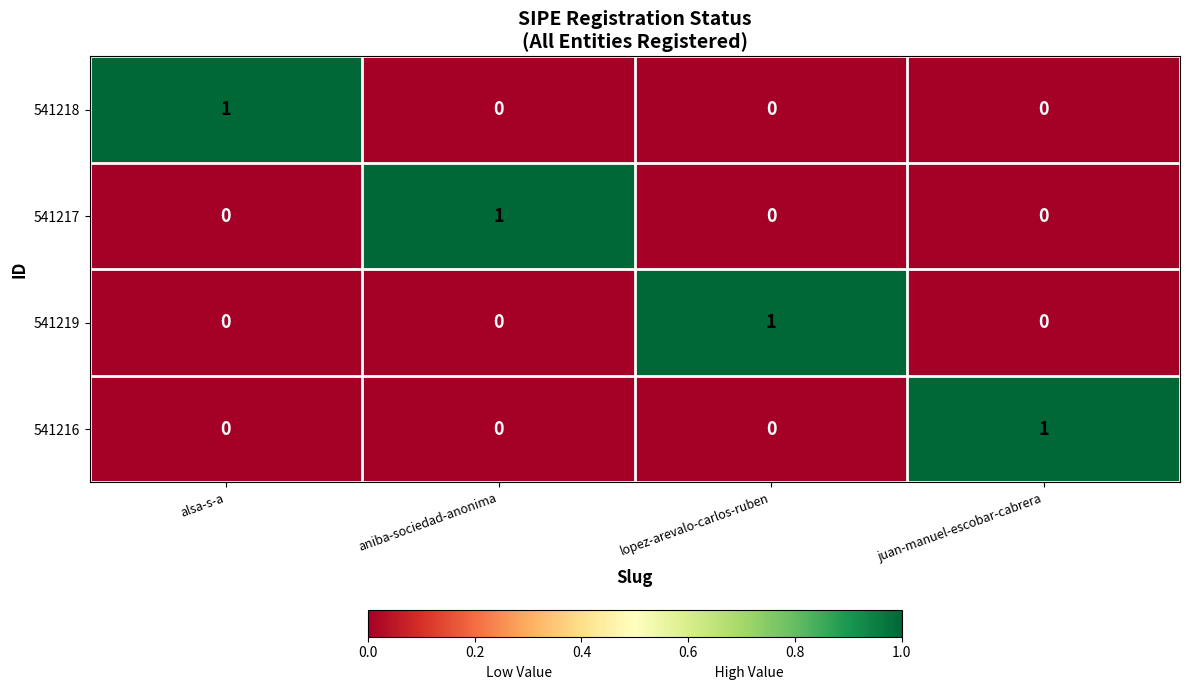

Reading left to right, list all the values displayed in this chart.

541218: alsa-s-a=1	aniba-sociedad-anonima=0	lopez-arevalo-carlos-ruben=0	juan-manuel-escobar-cabrera=0
541217: alsa-s-a=0	aniba-sociedad-anonima=1	lopez-arevalo-carlos-ruben=0	juan-manuel-escobar-cabrera=0
541219: alsa-s-a=0	aniba-sociedad-anonima=0	lopez-arevalo-carlos-ruben=1	juan-manuel-escobar-cabrera=0
541216: alsa-s-a=0	aniba-sociedad-anonima=0	lopez-arevalo-carlos-ruben=0	juan-manuel-escobar-cabrera=1